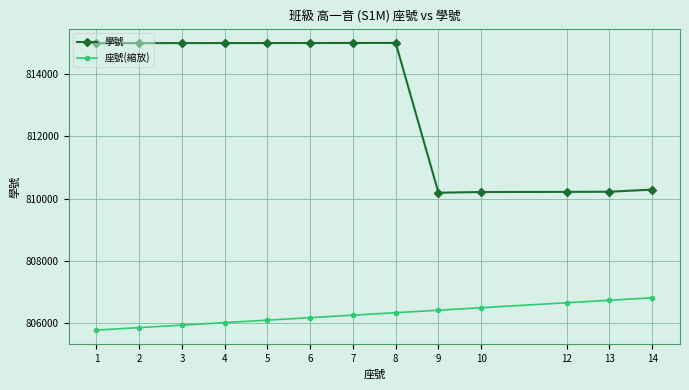

Is the value of 座號(縮放) at 12 greater than the value of 學號 at 5?

No